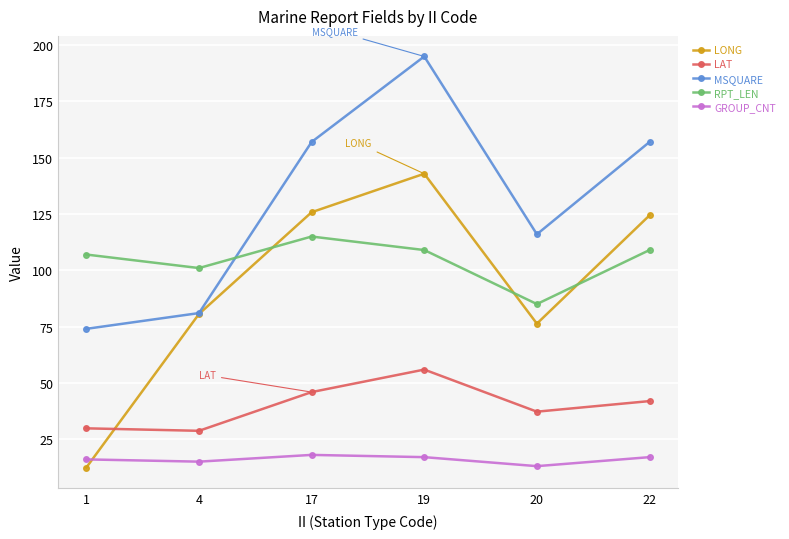

True or false: MSQUARE and GROUP_CNT cross at least once.

False